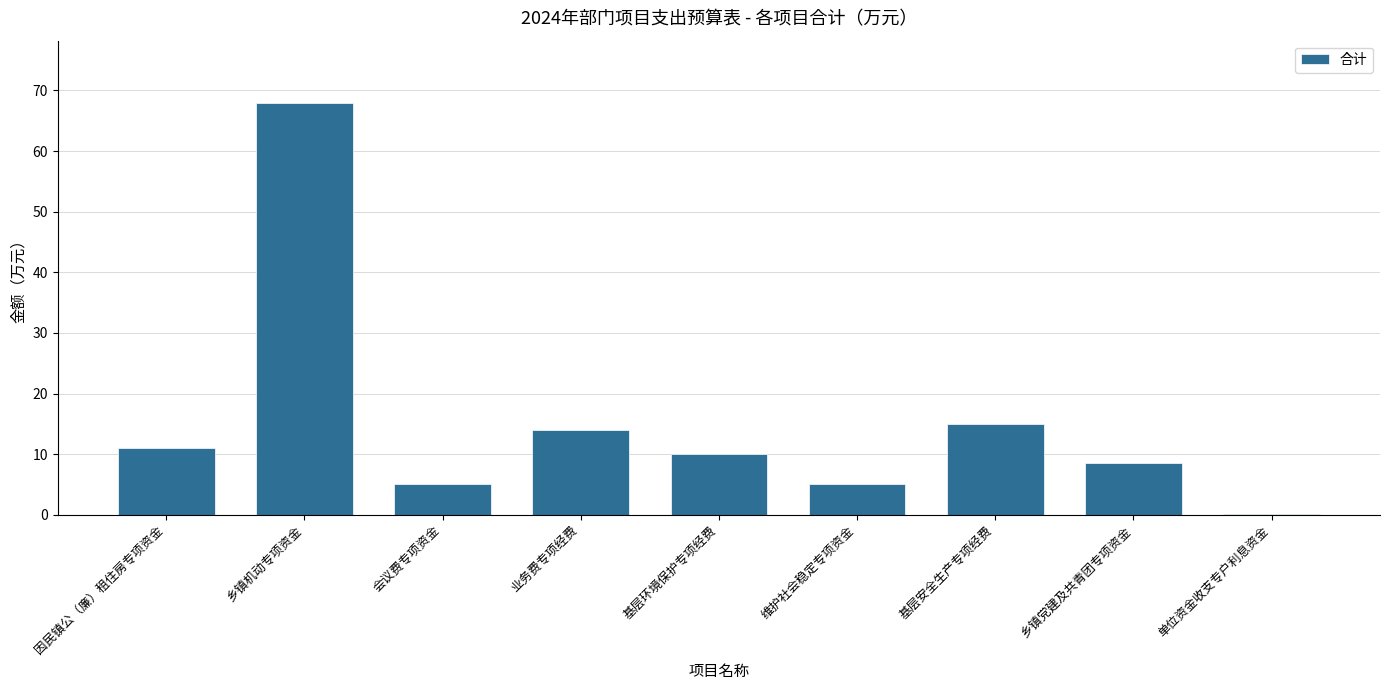

What is the sum of all values?

136.6